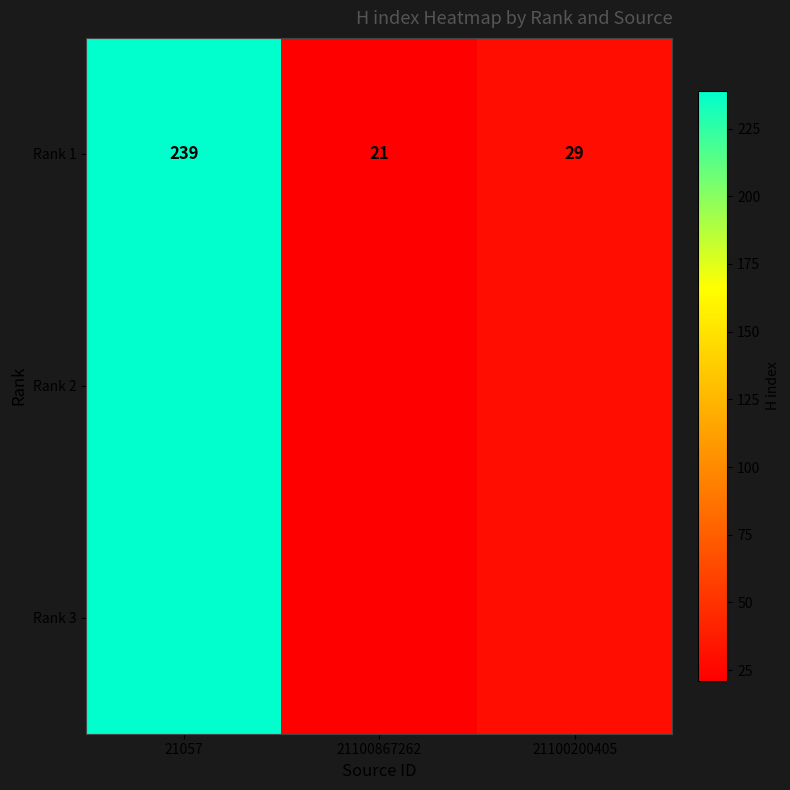

The chart shows a value of 29 at 21100200405. True or false?

True